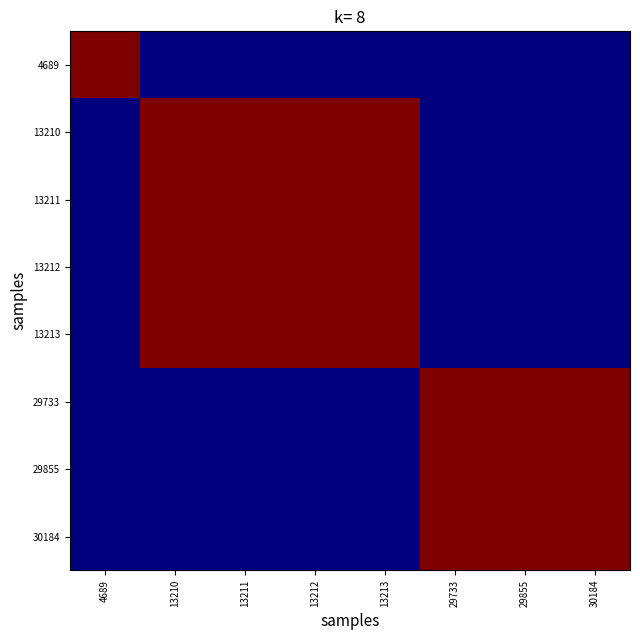

What is the total value across all series at 30184?

3.0